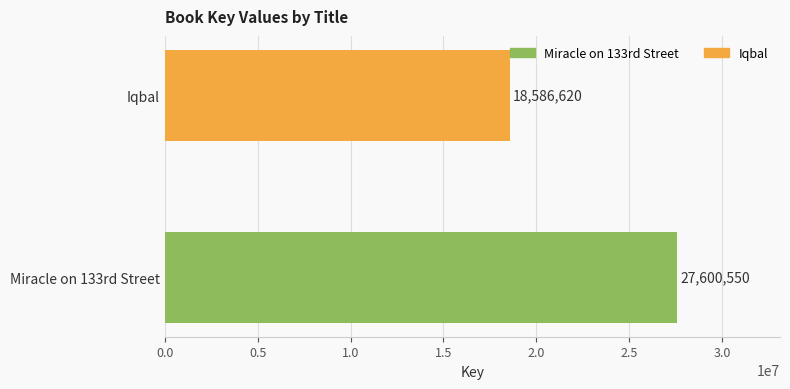

Is it true that the value at Iqbal is 18586620?

True